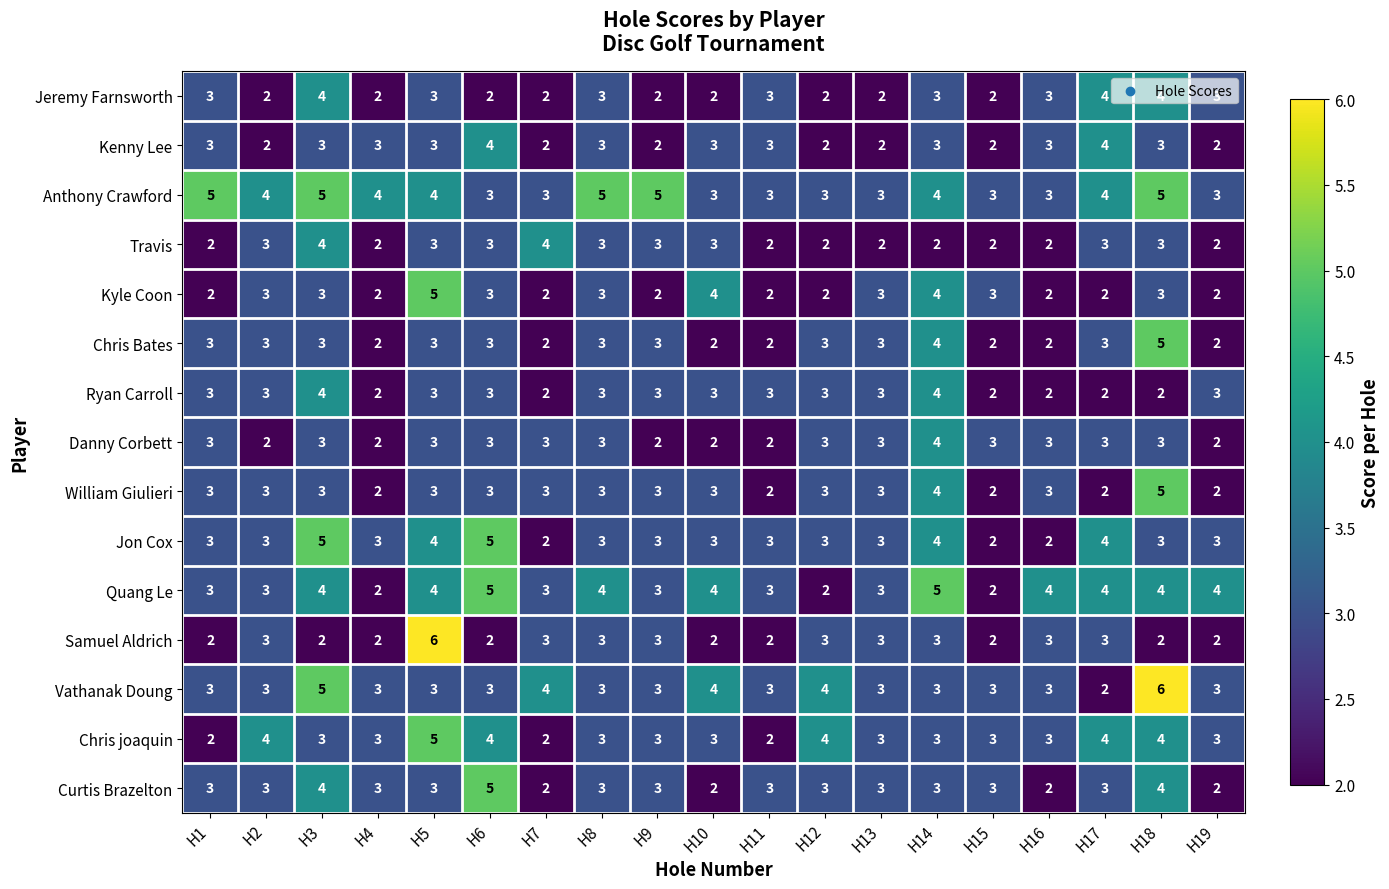

What is the total value across all series at H13?

42